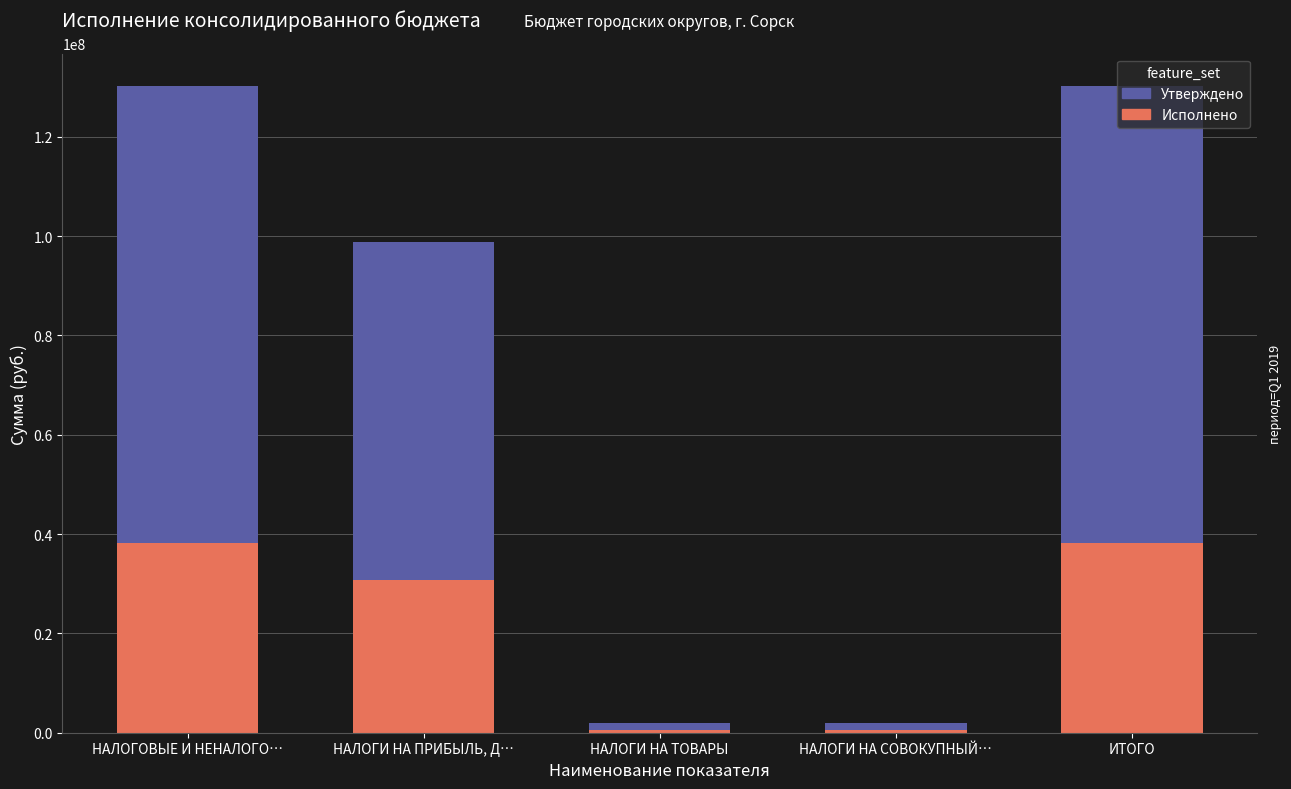

Where is Исполнено nearest to the value 19348654?

НАЛОГИ НА ПРИБЫЛЬ, Д…